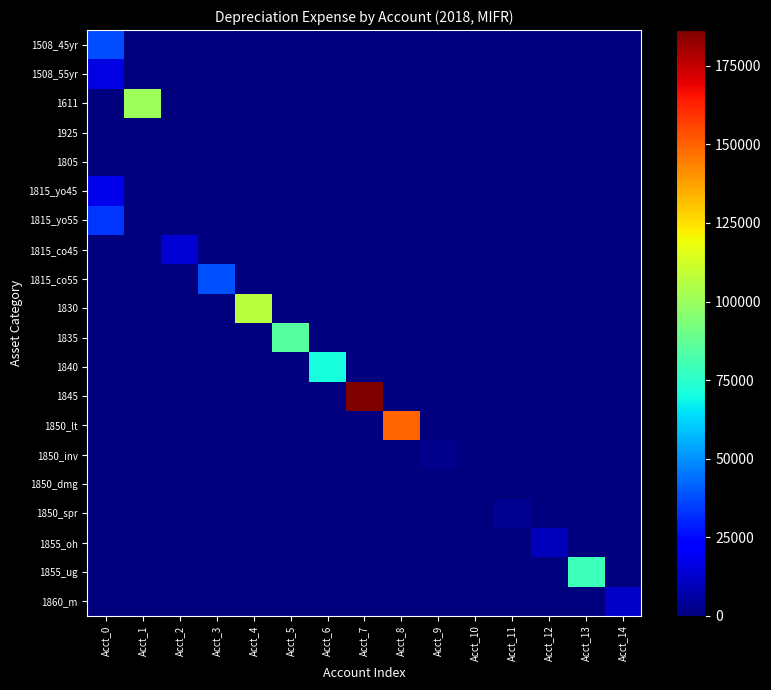

At which category does the chart reach its minimum across all series?

Acct_1